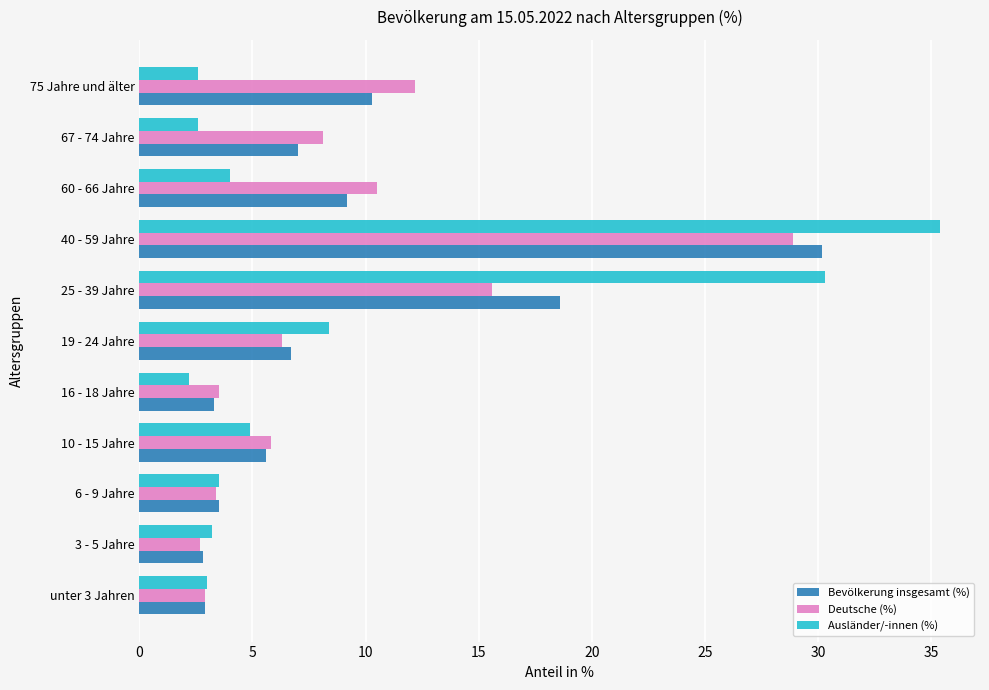

Where is Bevölkerung insgesamt (%) nearest to the value 16?

25 - 39 Jahre